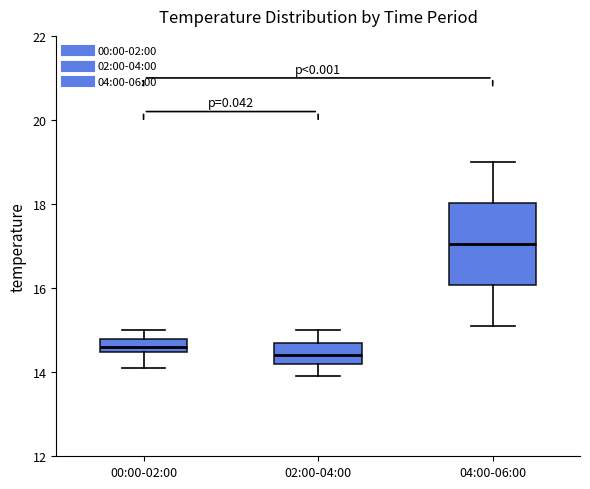

Where is the upper edge of the box for 04:00-06:00 on the y-axis? The values are not printed on the chart, so give them approximately, as read against the axis.

18.0